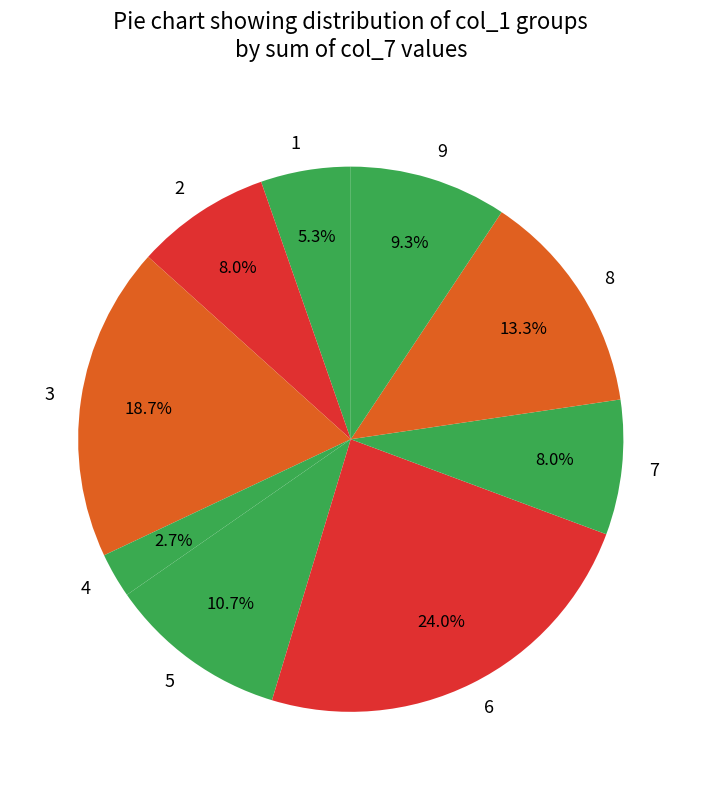

Between 8 and 7, which is larger?

8